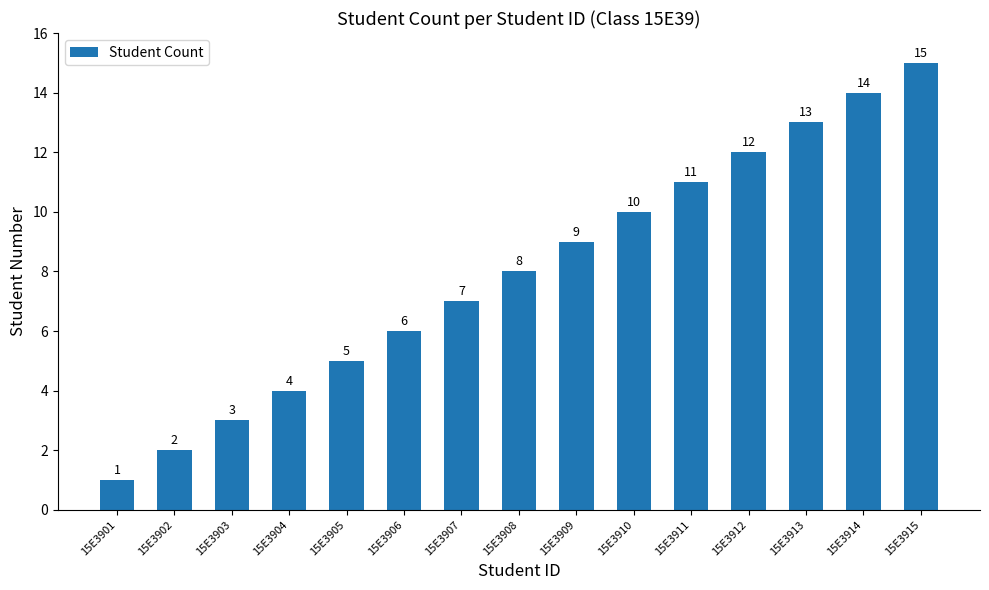

List the labels in order of value, smallest first.

15E3901, 15E3902, 15E3903, 15E3904, 15E3905, 15E3906, 15E3907, 15E3908, 15E3909, 15E3910, 15E3911, 15E3912, 15E3913, 15E3914, 15E3915